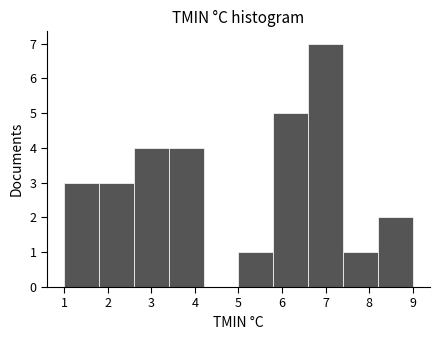

What is the height of the bar covering 2.6 to 3.4 on the x-axis? The values are not printed on the chart, so give them approximately, as read against the axis.

4